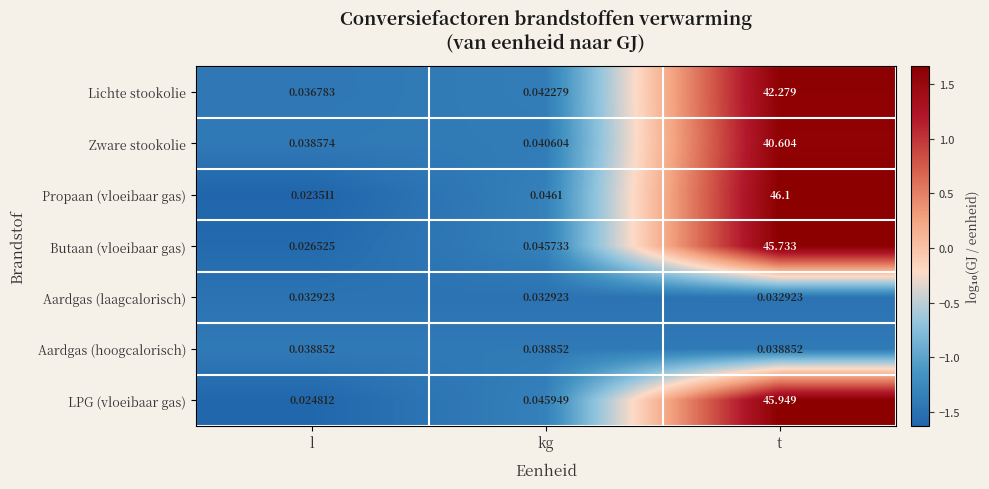

At which category is the sum across all series the highest?

t